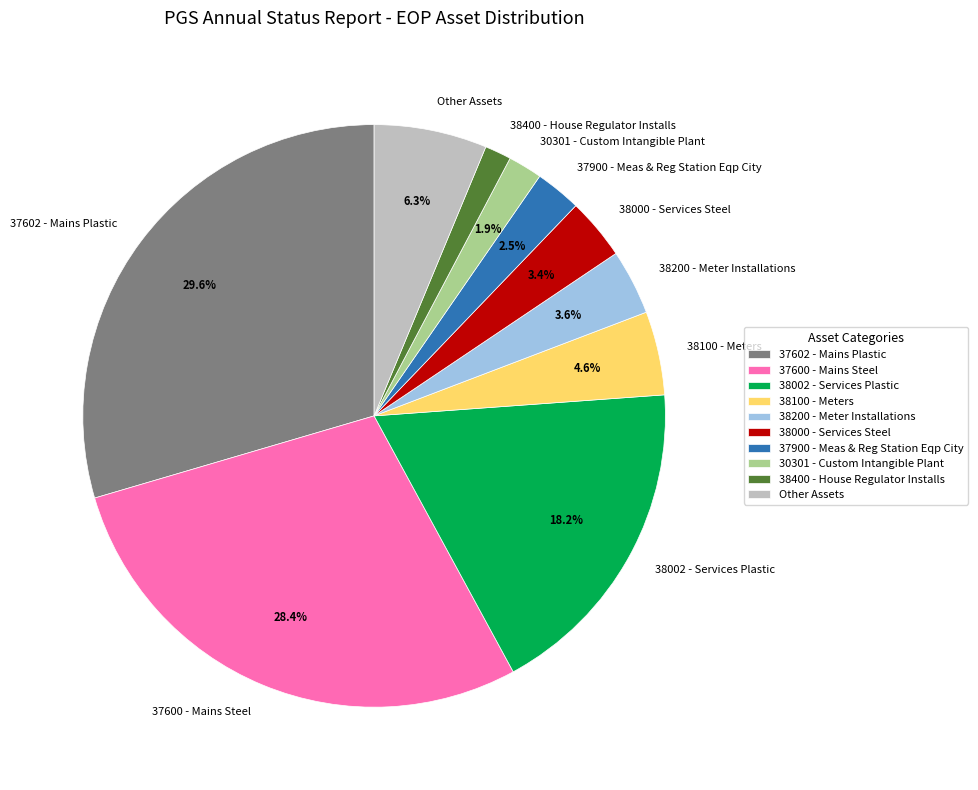

Combined, do 38100 - Meters and 38002 - Services Plastic account for over 50%?

No